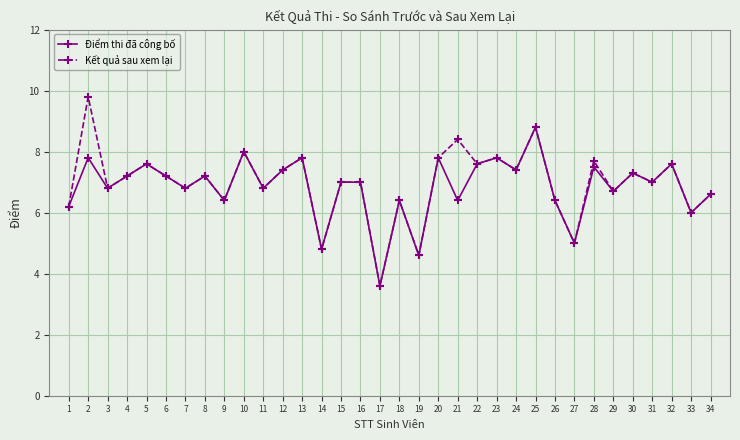

What is the sum of all Kết quả sau xem lại values?

236.7